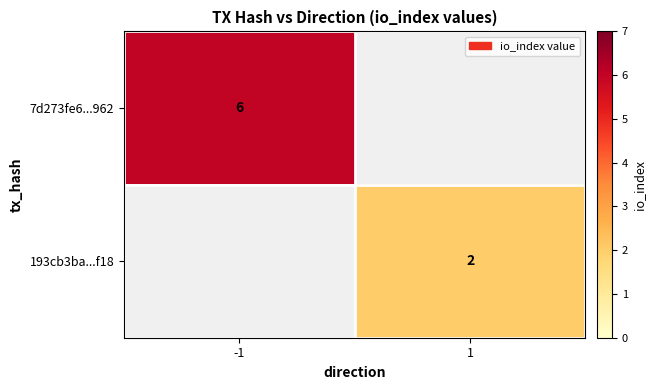

The value of 193cb3ba...f18 at 1 is 3. True or false?

False